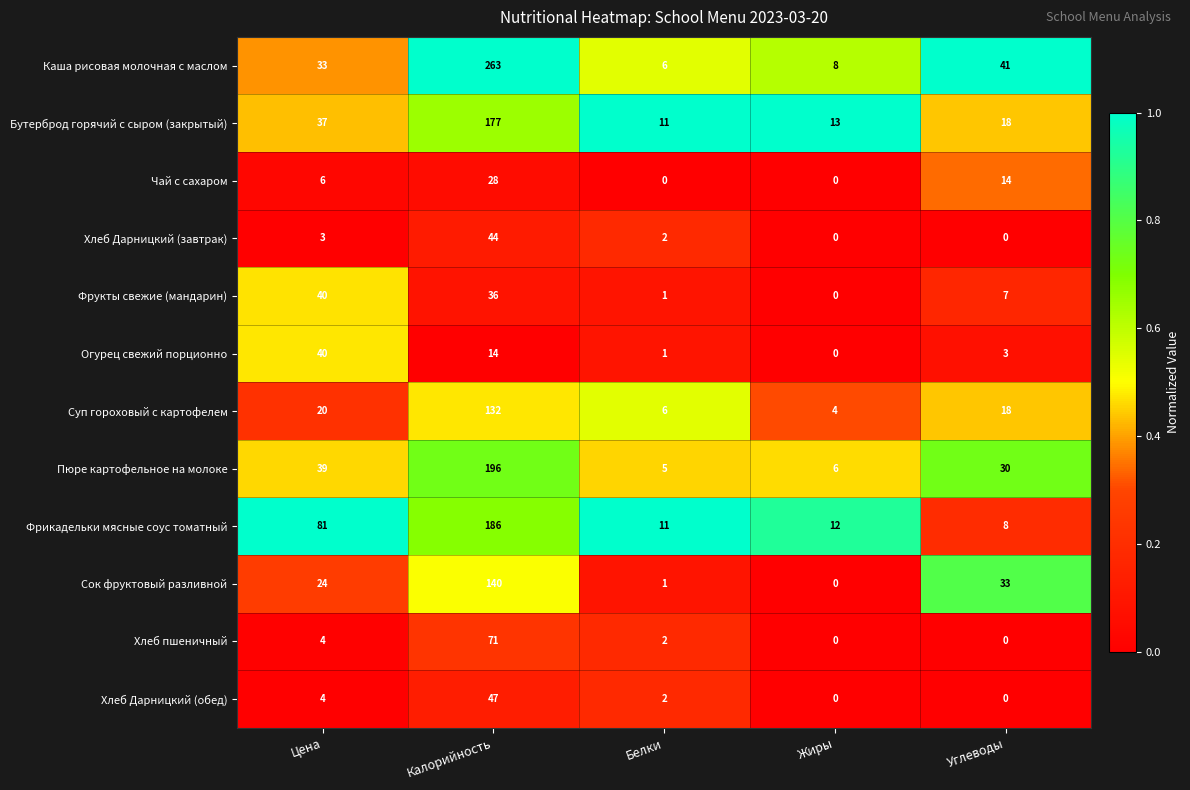

What is the difference between the second highest and minimum values in the Хлеб Дарницкий (завтрак) series?

3